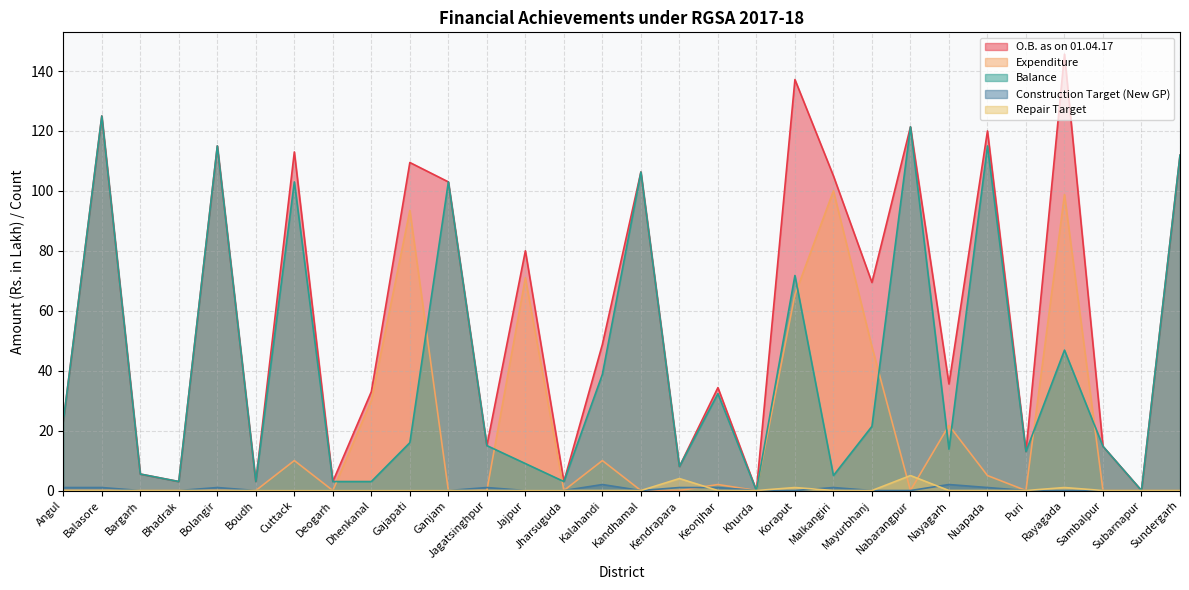

In O.B. as on 01.04.17, how many points are higher than both neighbors (excluding endpoints)?

11